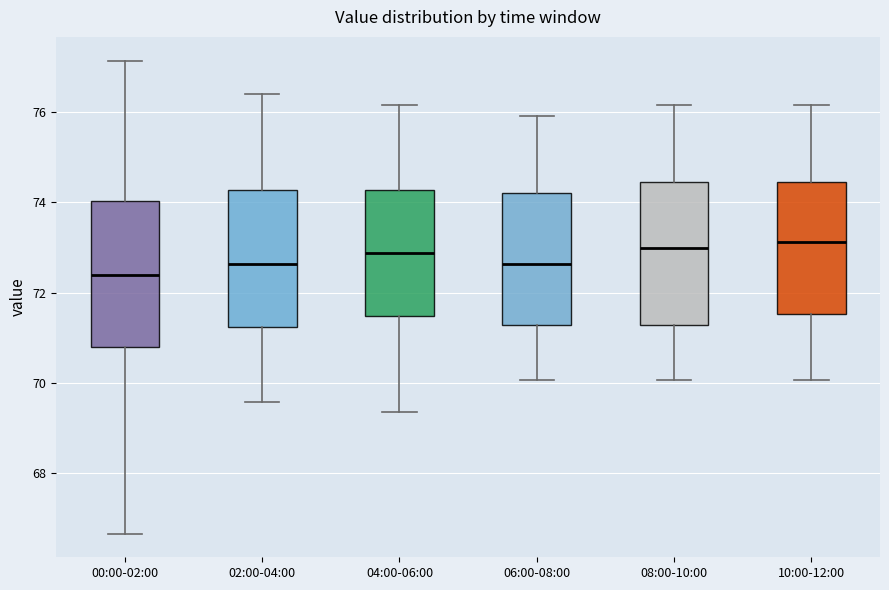

Where is the lower edge of the box for 10:00-12:00 on the y-axis? The values are not printed on the chart, so give them approximately, as read against the axis.

71.6